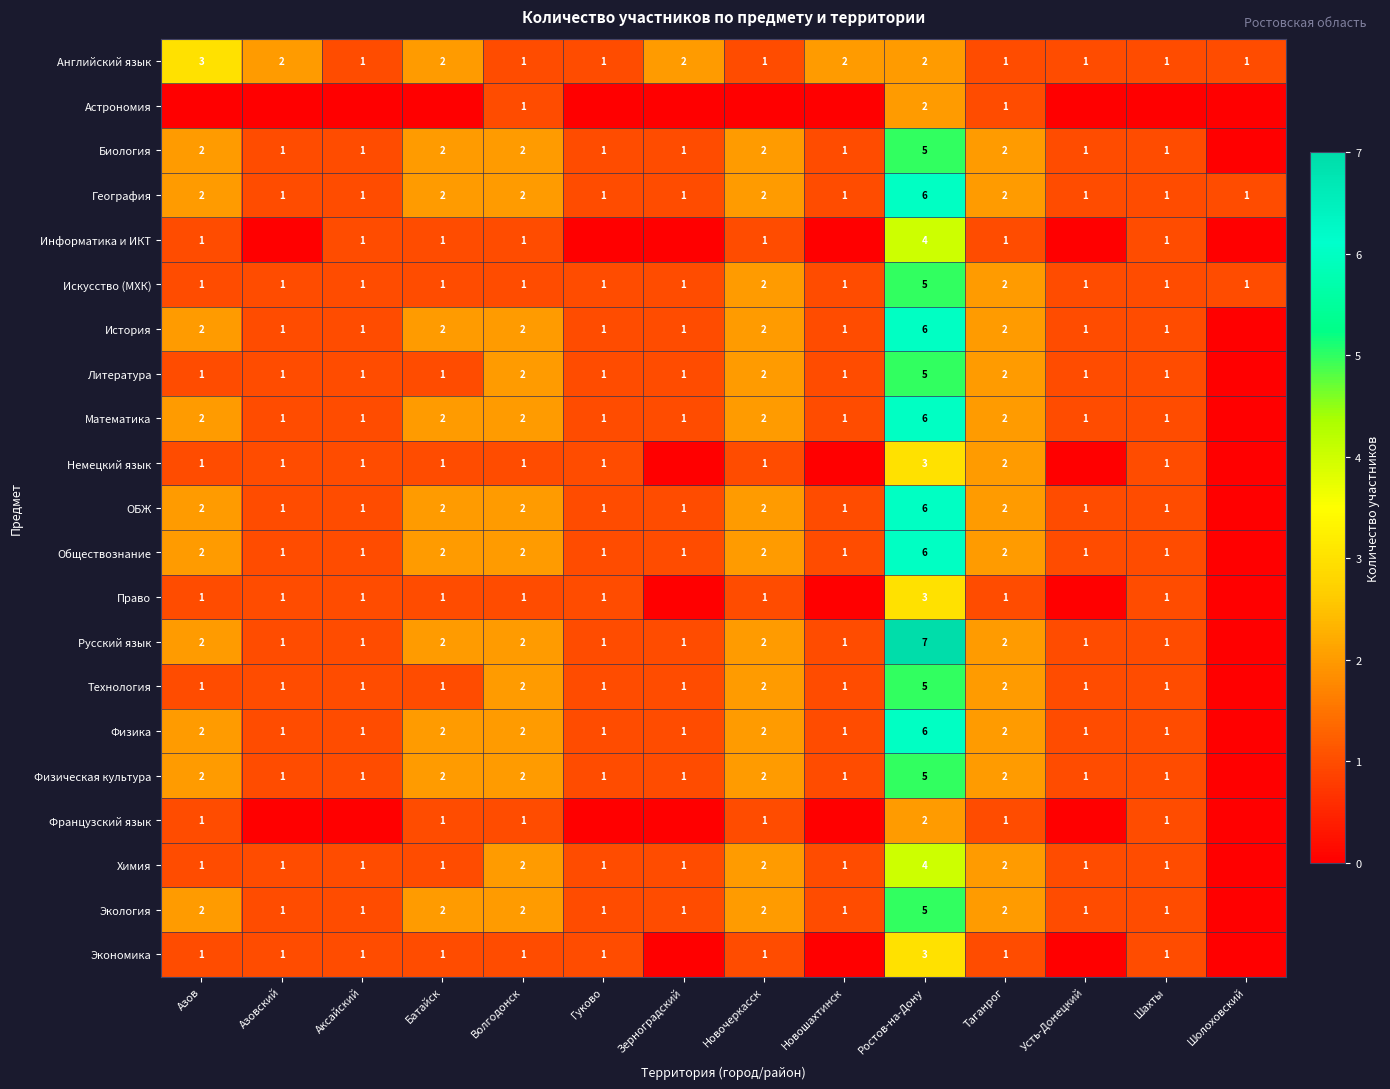

What is the spread (max minus min) of values at Ростов-на-Дону?

5